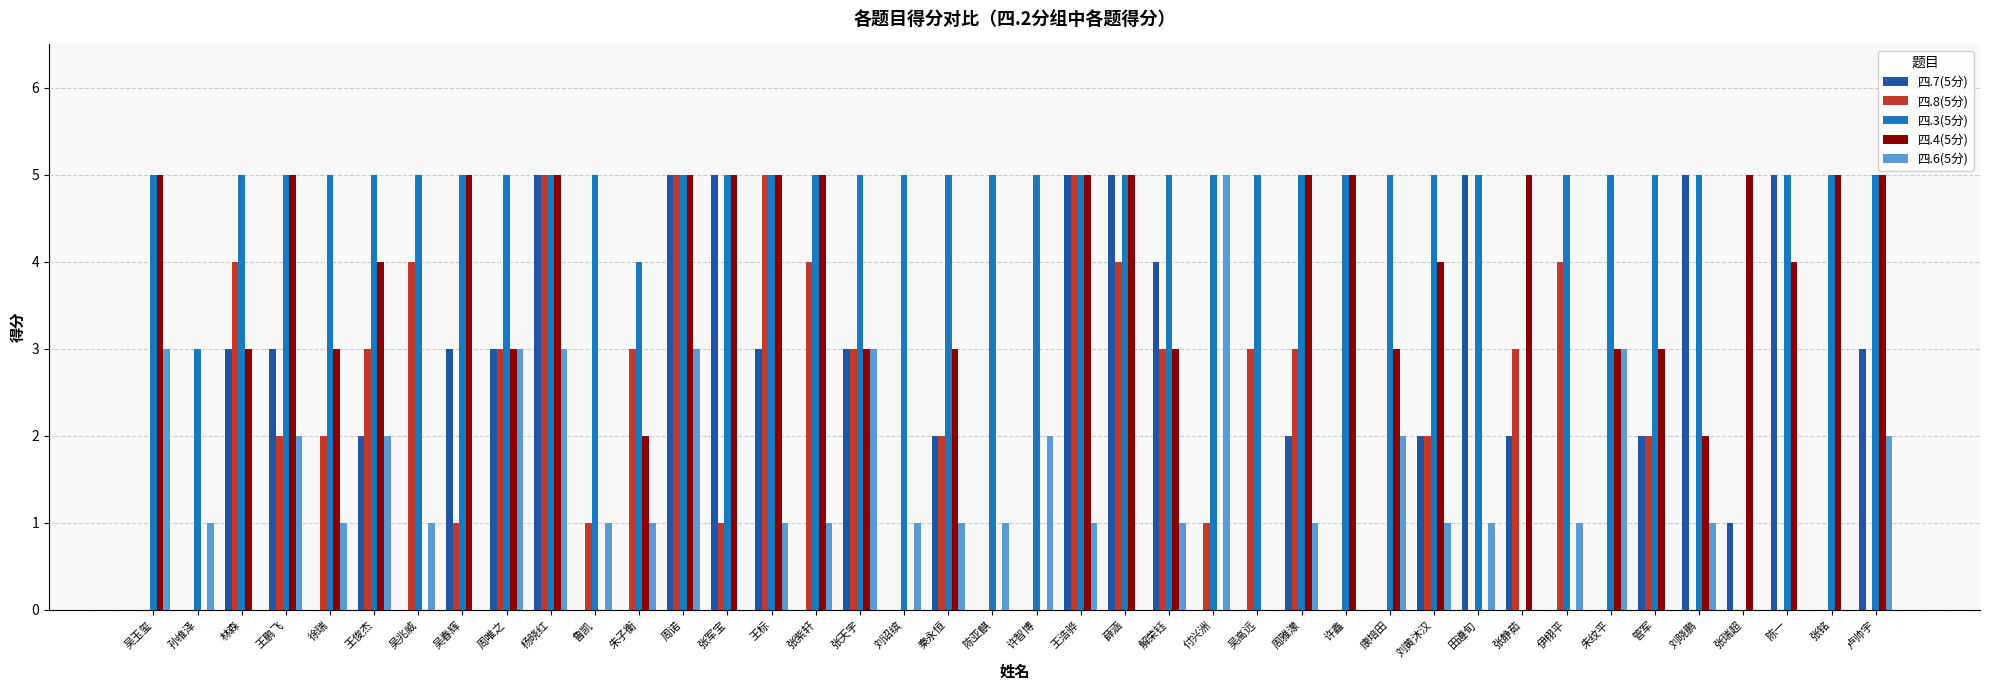

What is the maximum value shown in the chart?

5